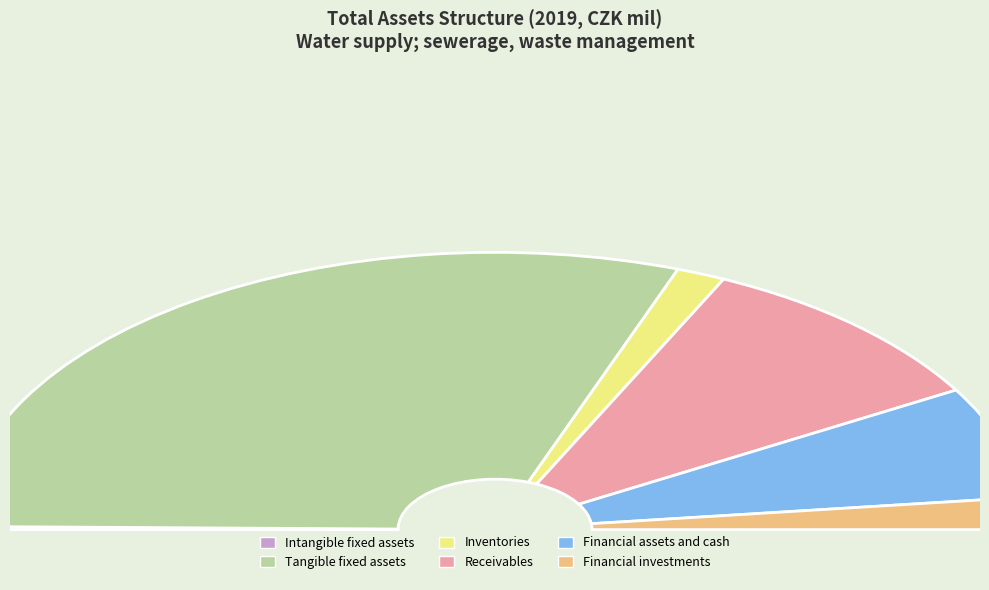

To the nearest percent, what percentage of the pie is Receivables?

19%